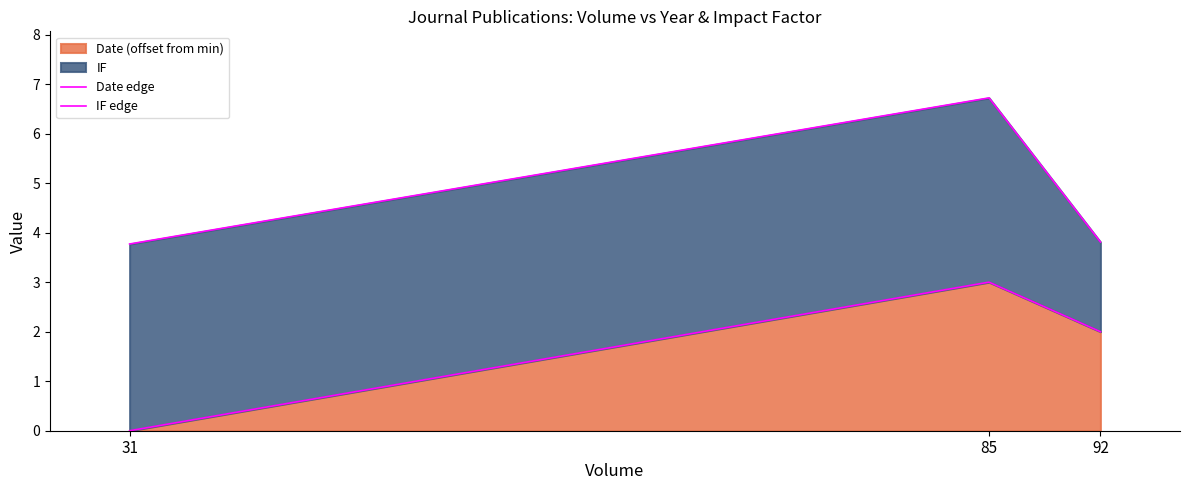

How many data points in Date edge are less than 2?

1